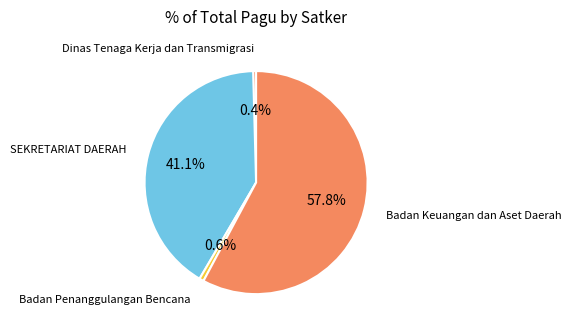

How many segments does this pie chart have?

4